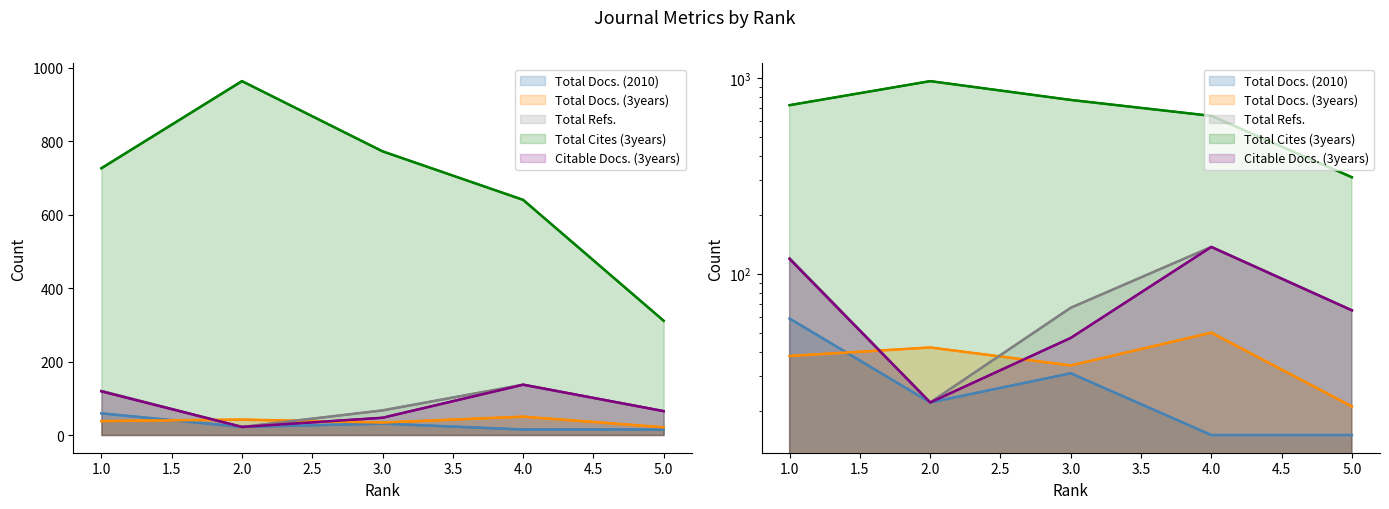

True or false: Total Docs. (2010) and Total Cites (3years) intersect in this chart.

False